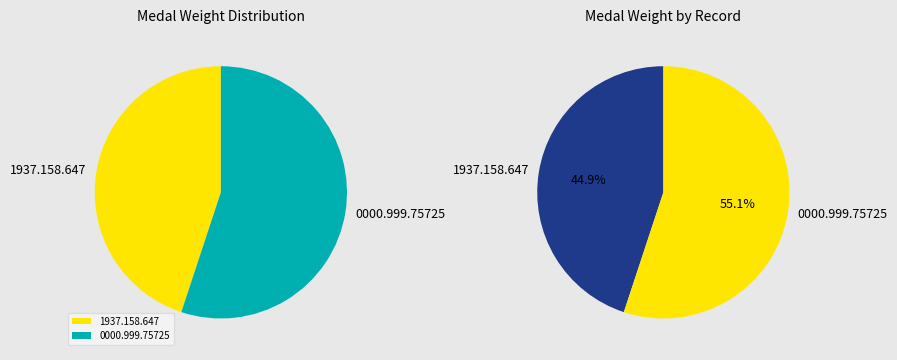

Which slice is the largest?

0000.999.75725